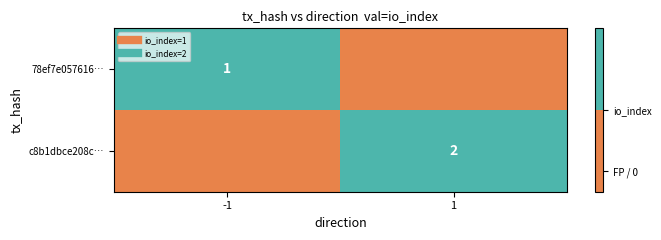

How many data points in c8b1dbce208c… are less than 2?

1